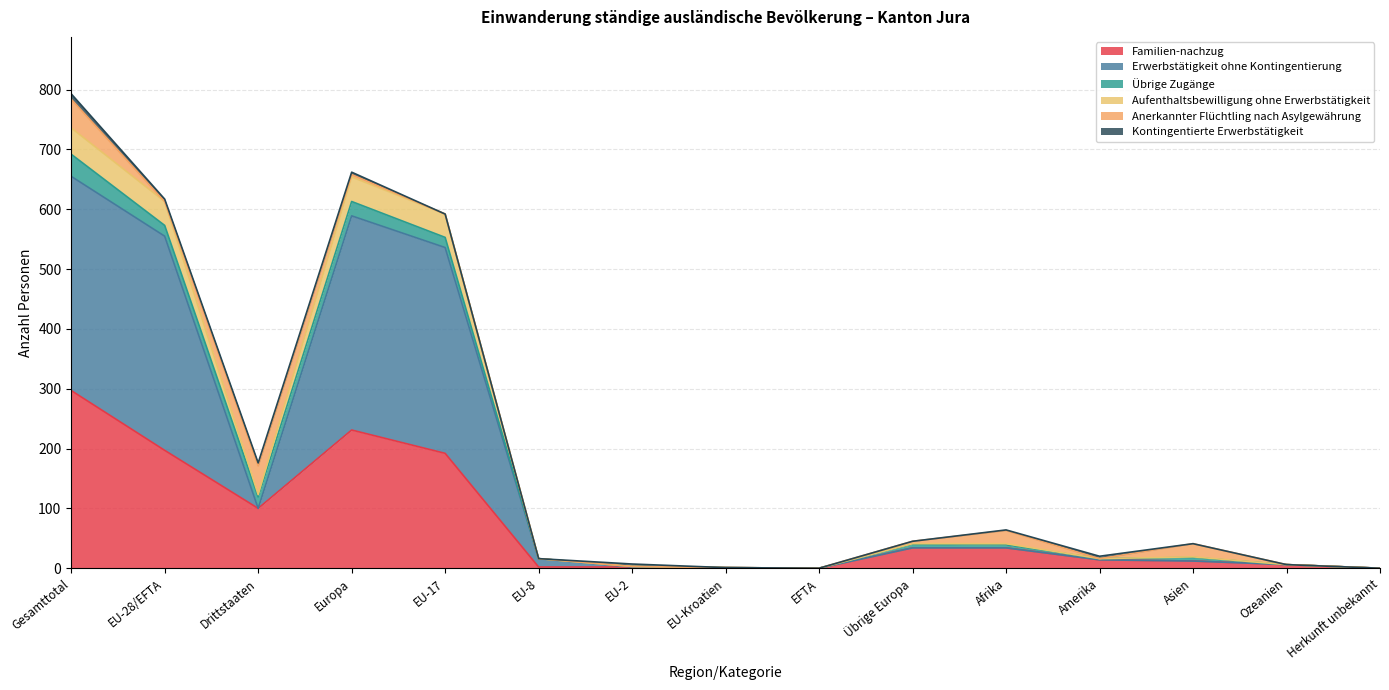

At which label does Familien-nachzug reach its peak?

Gesamttotal